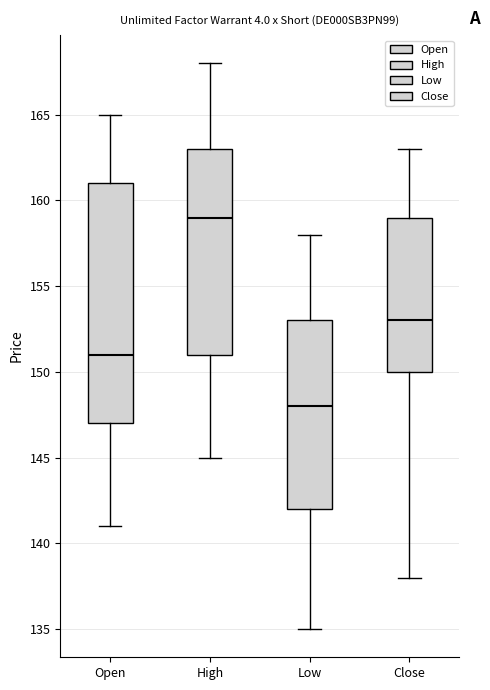

Where is the lower edge of the box for High on the y-axis? The values are not printed on the chart, so give them approximately, as read against the axis.

151